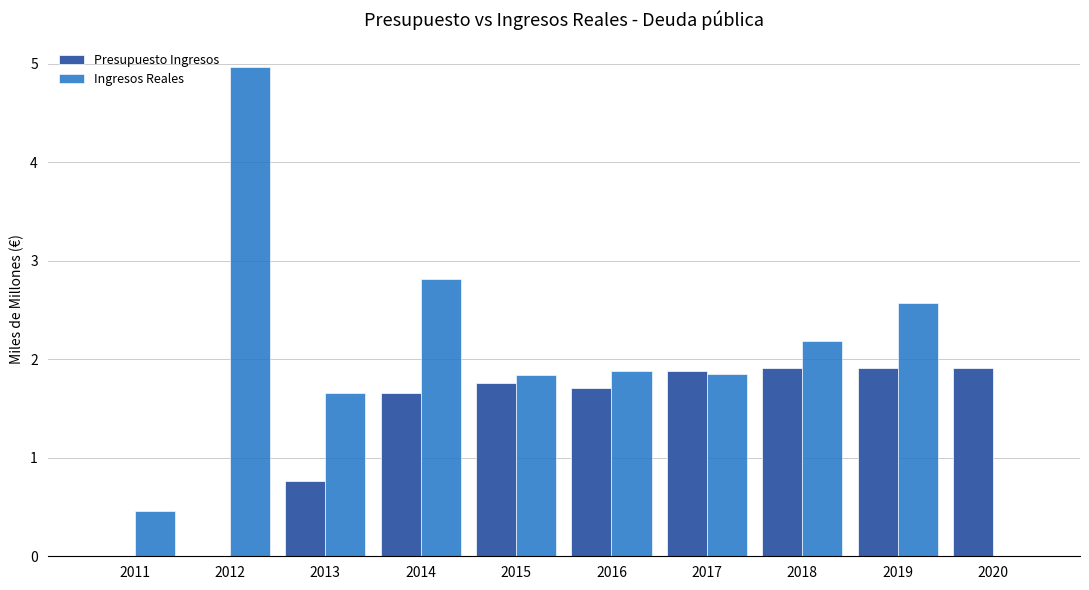

Which series has the largest range (max minus min)?

Ingresos Reales